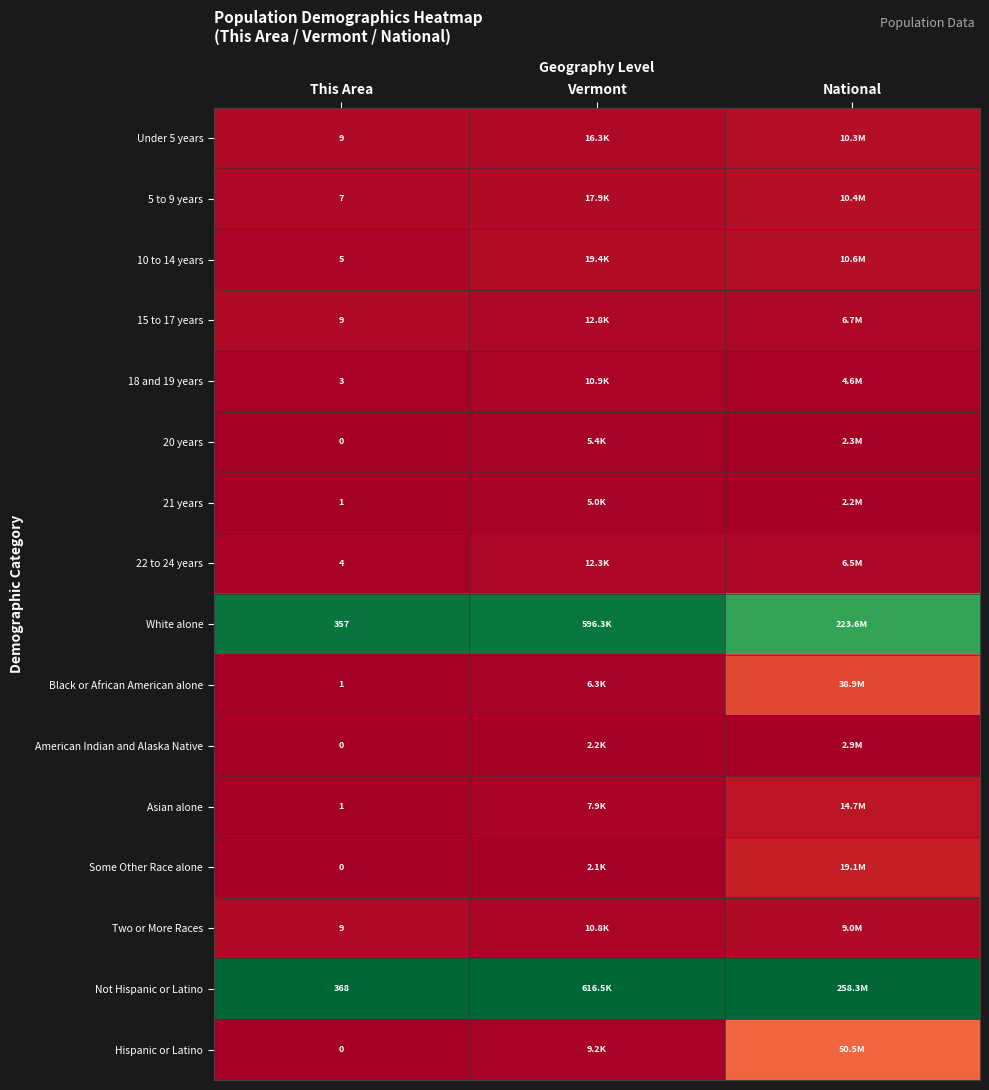

Is the value of 10 to 14 years at This Area greater than the value of 18 and 19 years at This Area?

Yes